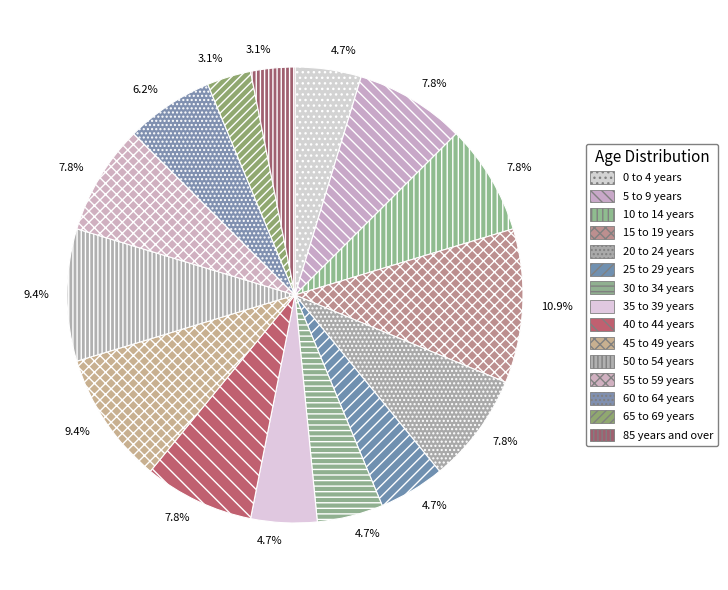

Which category has the smallest portion of the pie?

65 to 69 years